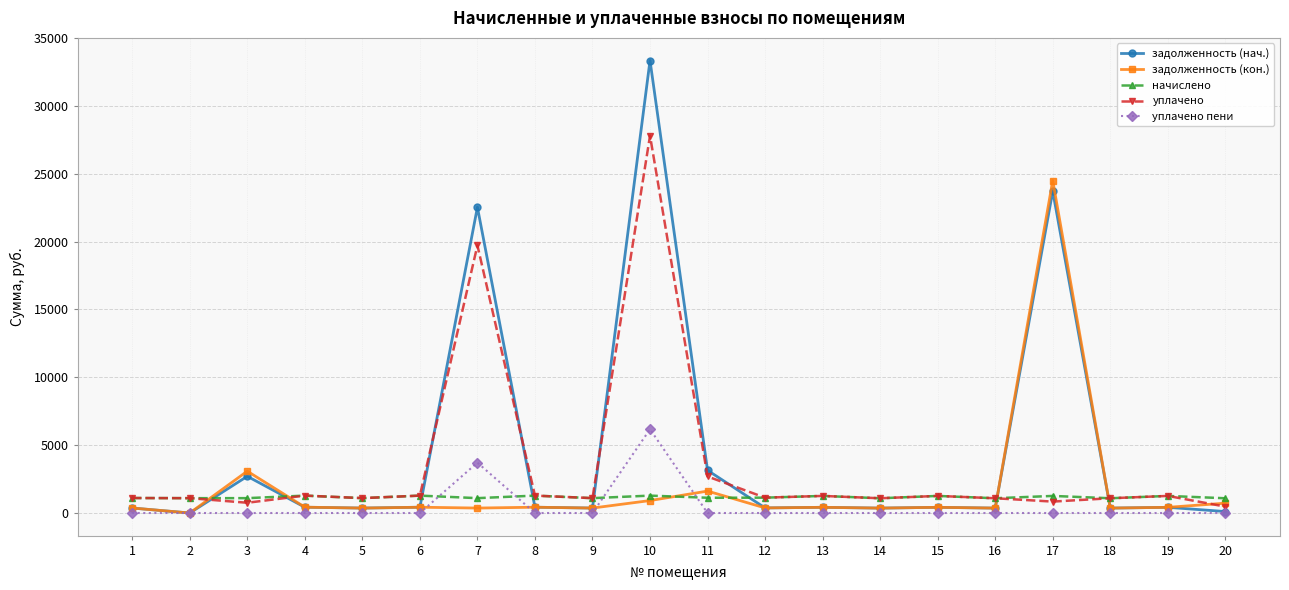

True or false: задолженность (нач.) has a value of 419.8 at 15.

True